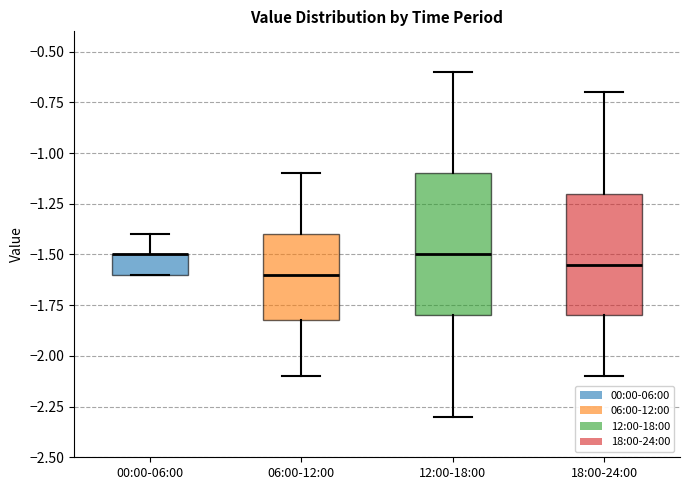

Reading left to right, transcribe this box plot: for each box, give where its median line is, the range the box spans, and where its two whiskers end, as read against the y-axis. The values are not printed on the chart, so give them approximately, as read against the axis.

00:00-06:00: median -1.50 (drawn on the box's upper edge), box -1.60 to -1.50, whiskers -1.60 to -1.40
06:00-12:00: median -1.60, box -1.80 to -1.40, whiskers -2.10 to -1.10
12:00-18:00: median -1.50, box -1.80 to -1.10, whiskers -2.30 to -0.60
18:00-24:00: median -1.55, box -1.80 to -1.20, whiskers -2.10 to -0.70